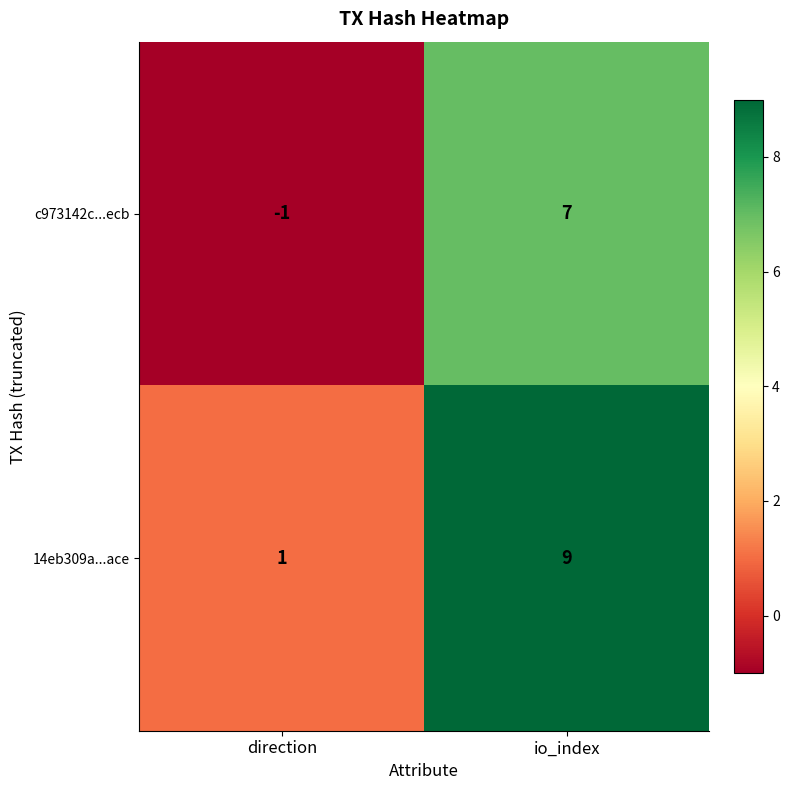

What is the sum of the 14eb309a...ace values at io_index and direction?

10